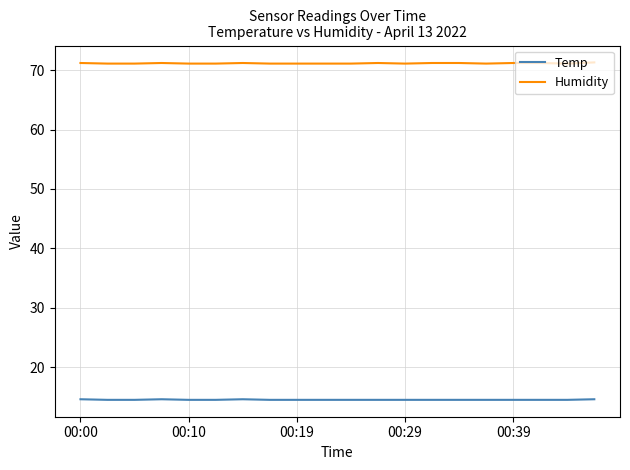

Which series has the largest total across all categories?

Humidity